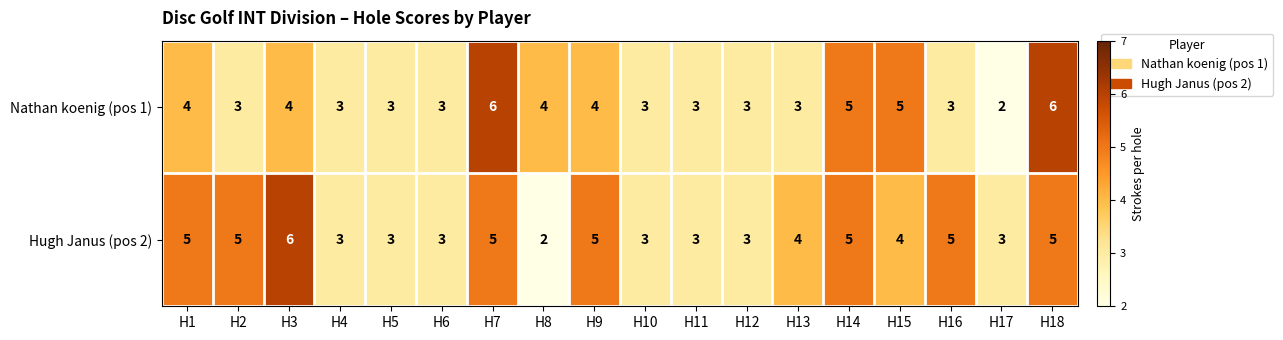

Where does the Nathan koenig (pos 1) series first go above 3?

H1